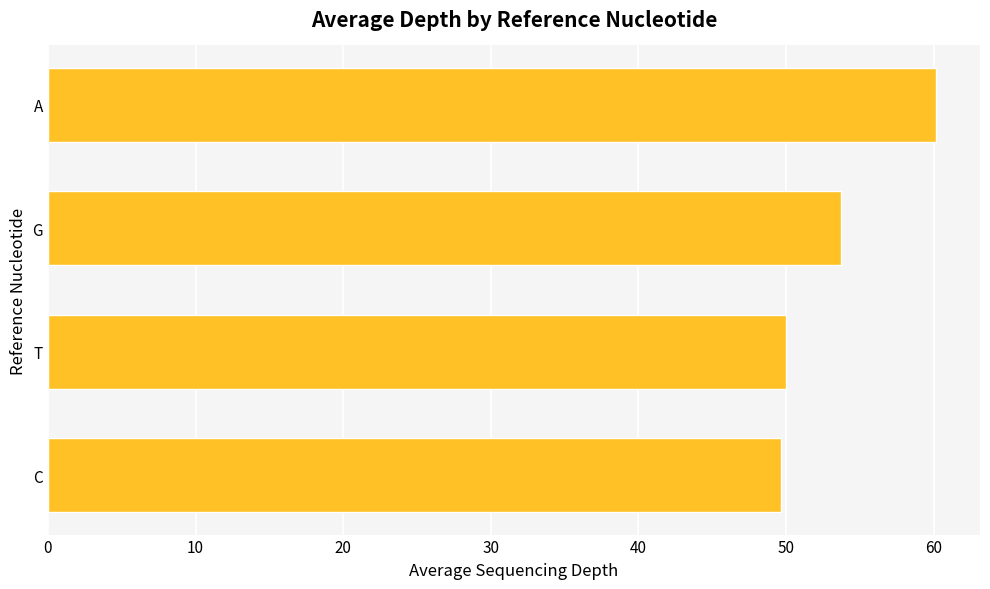

How many bars are there in total?

4